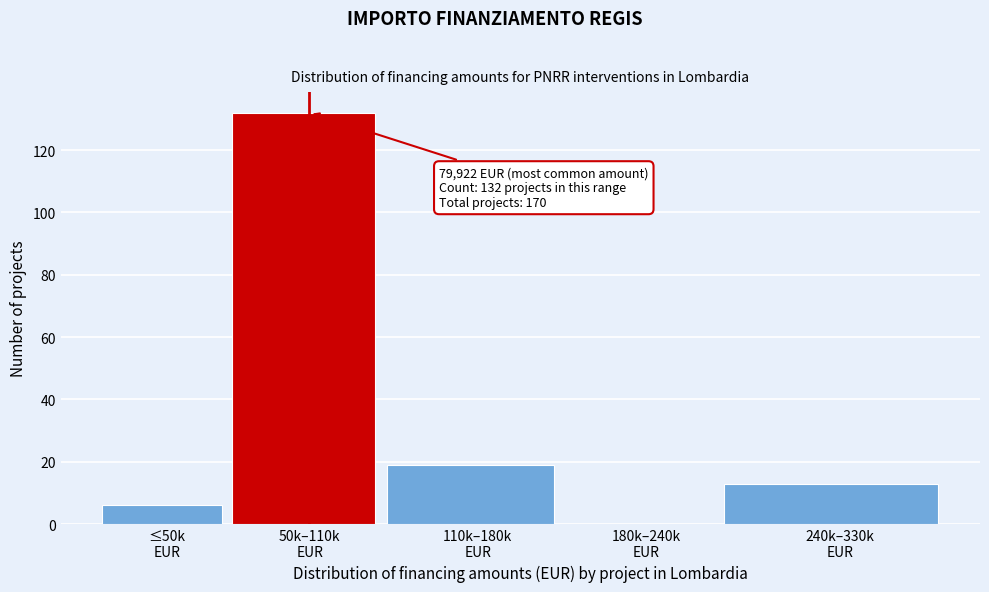

What is the sum of all values?

170